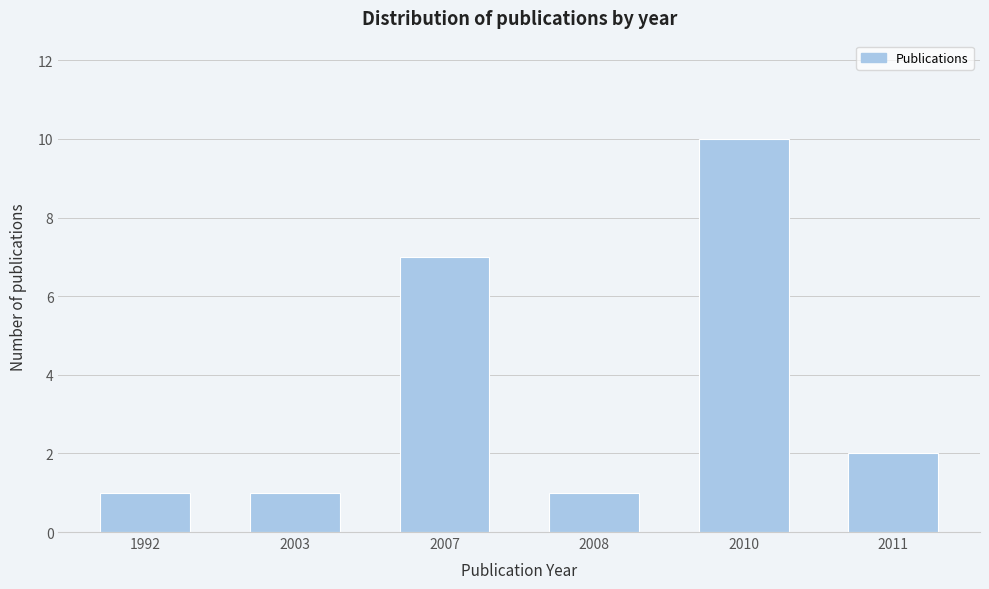

Reading right to left, transcribe all the data shown in this chart.

2	10	1	7	1	1